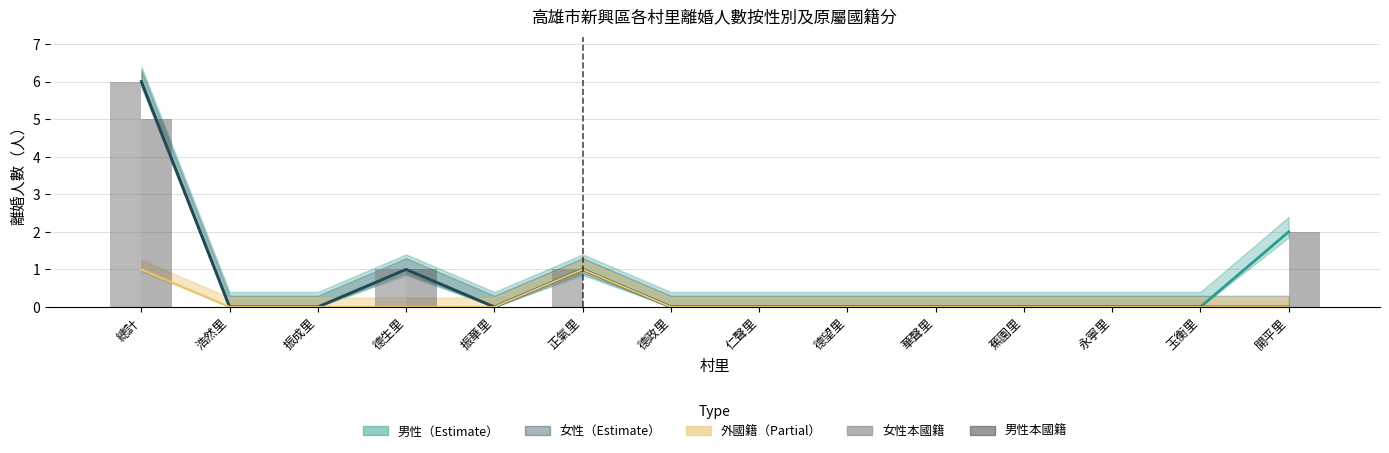

Is it true that 女性本國籍 equals 0 at 德生里?

False